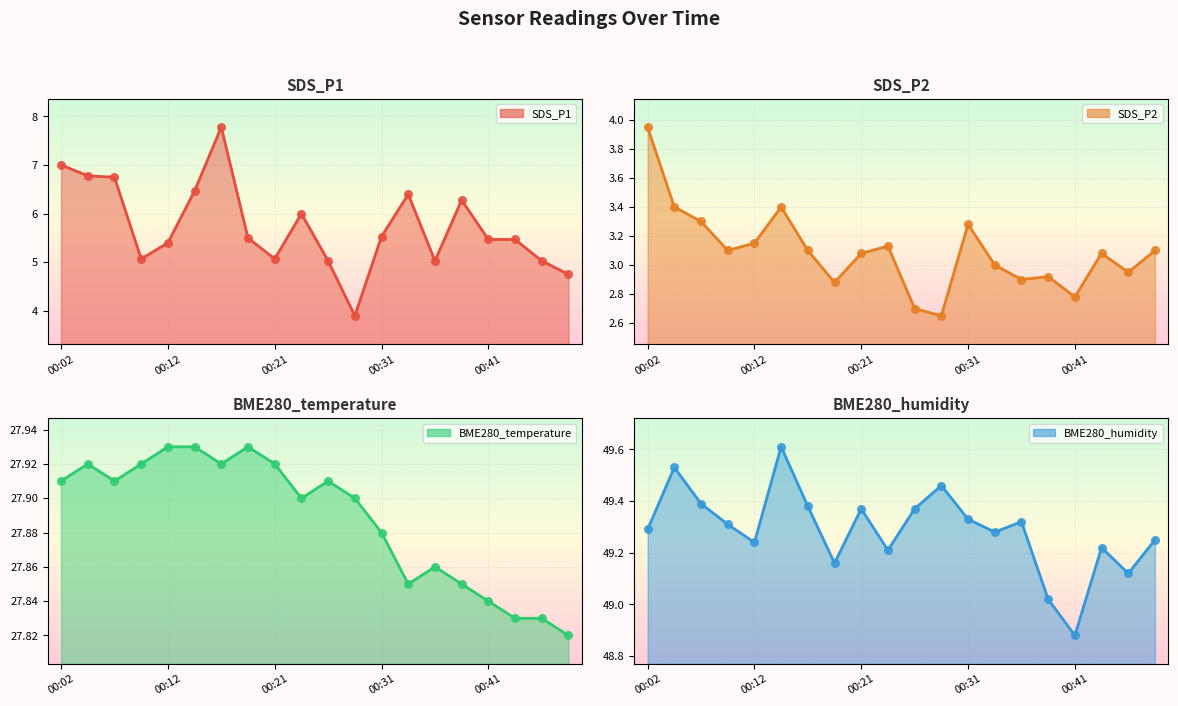

Which series has the widest spread of Y values?

SDS_P1